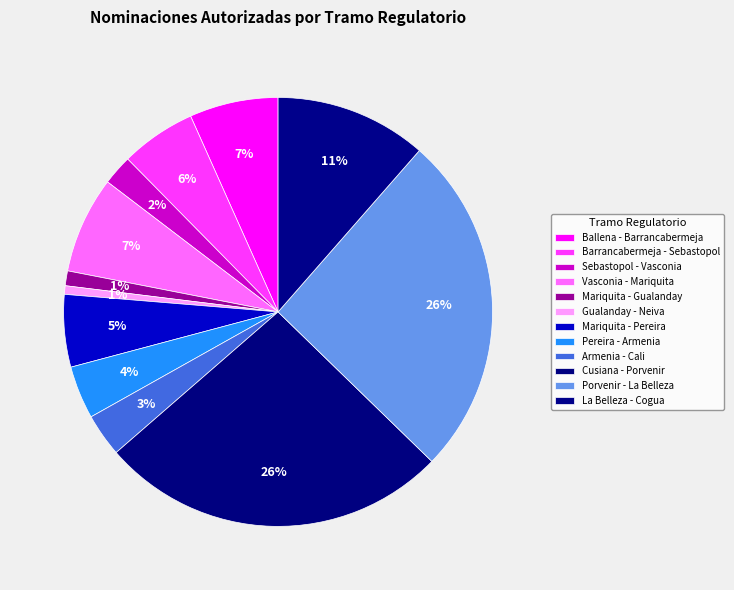

True or false: Barrancabermeja - Sebastopol accounts for 6% of the total.

True